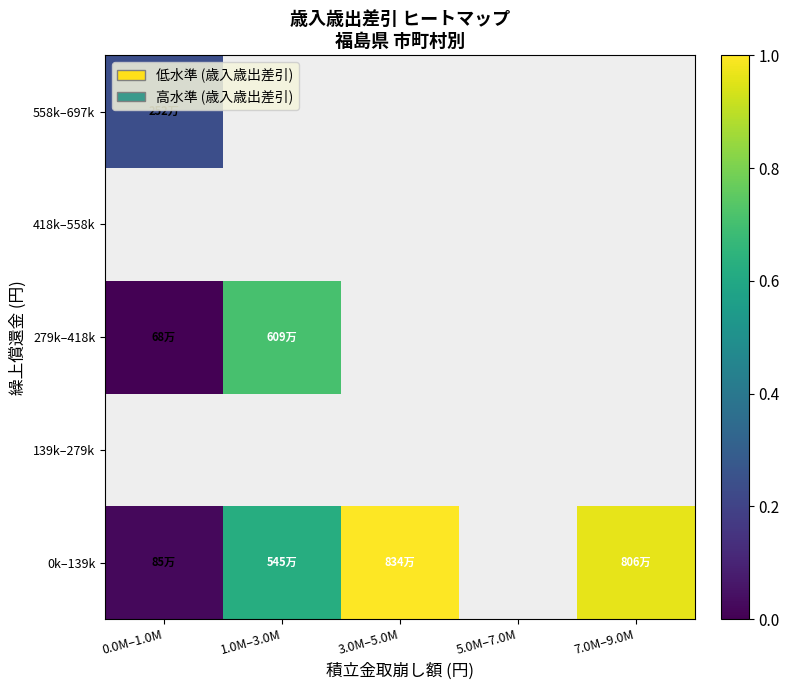

At which label does 139k–279k reach its minimum?

0.0M–1.0M